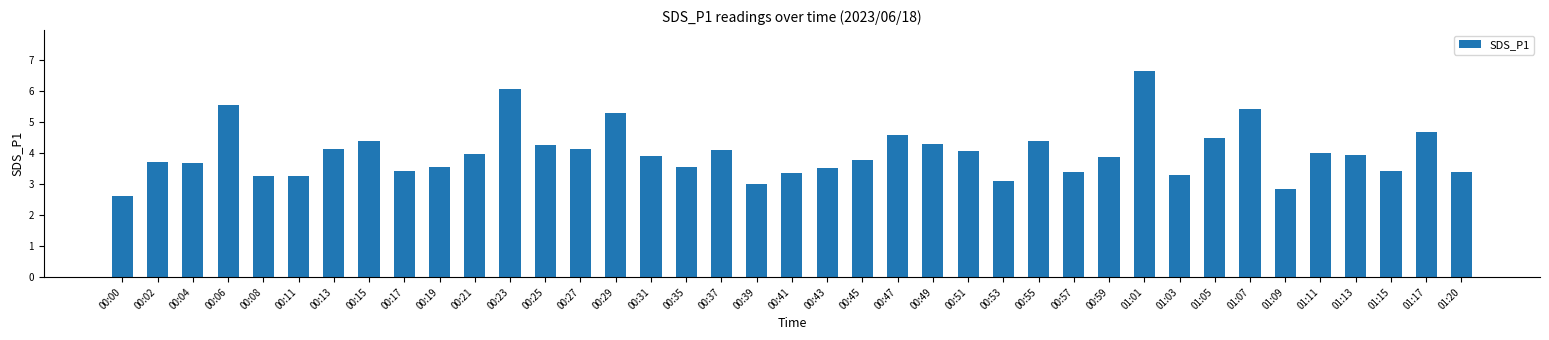

What is the minimum value shown in the chart?

2.6